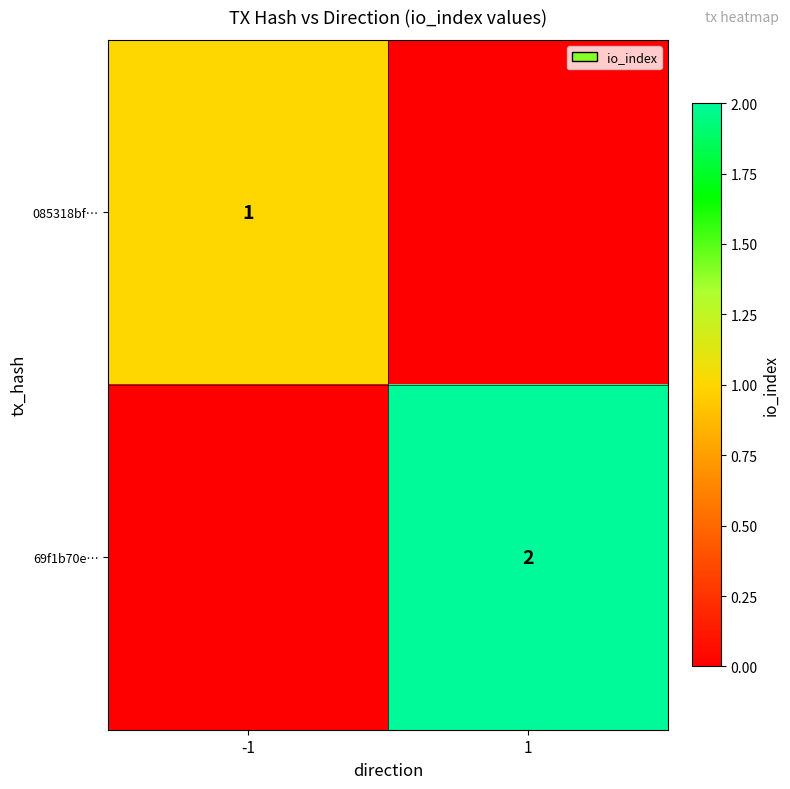

Is the value of 085318bf… at -1 greater than the value of 69f1b70e… at 1?

No